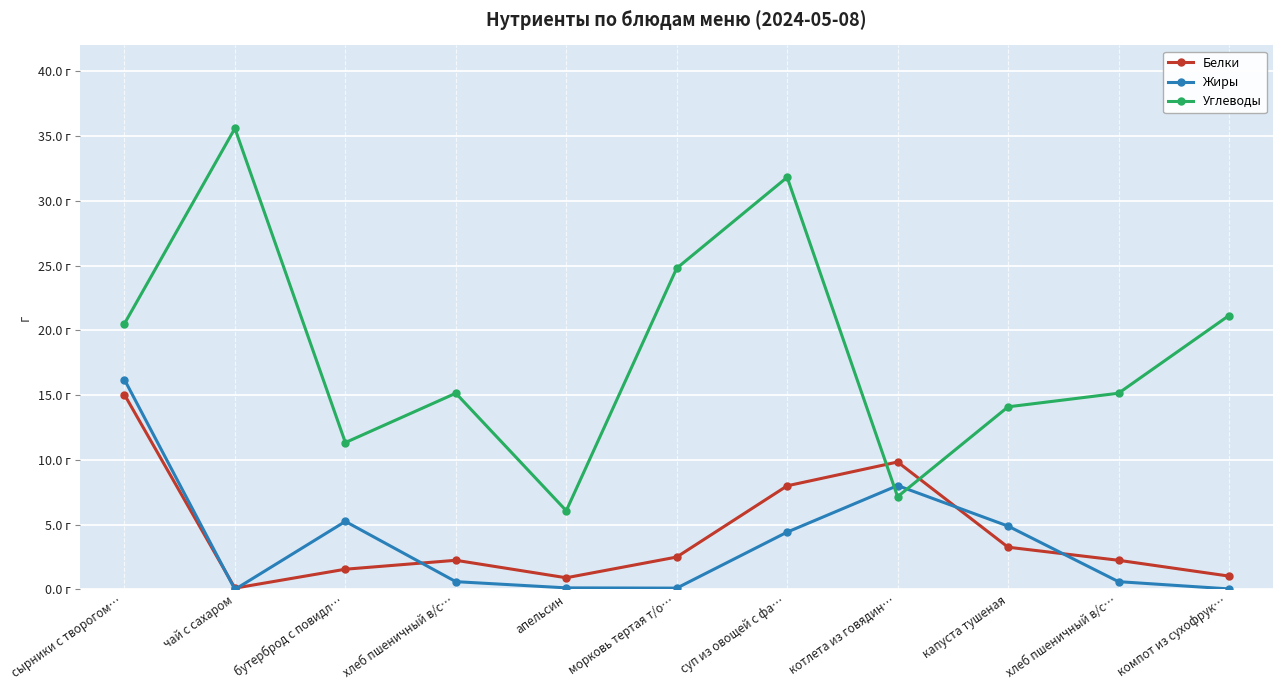

Which series ends up on top after the final intersection of Жиры and Углеводы?

Углеводы